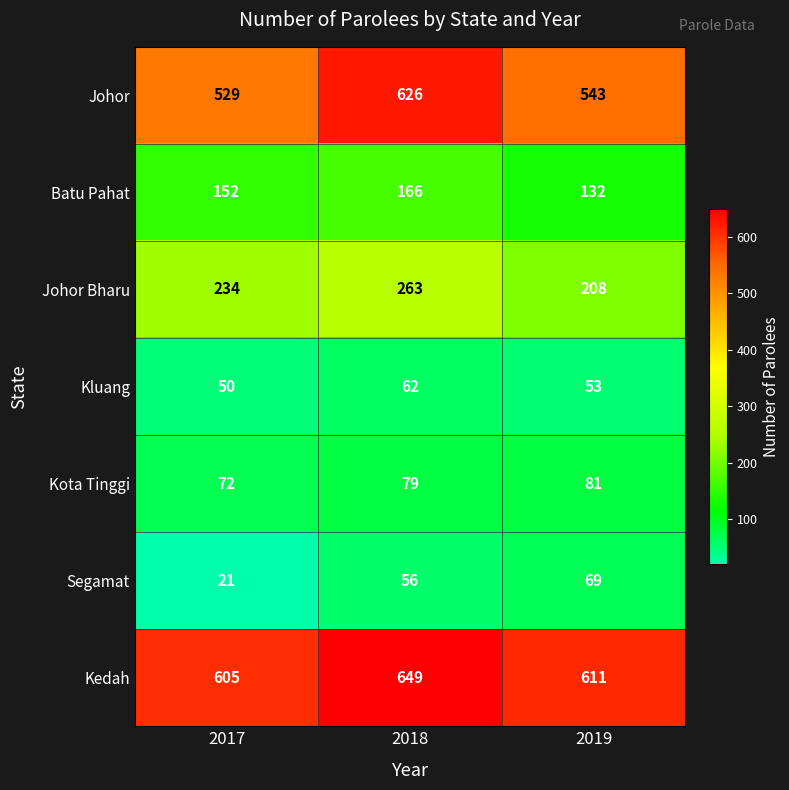

At how many categories does at least one series exceed 487?

3